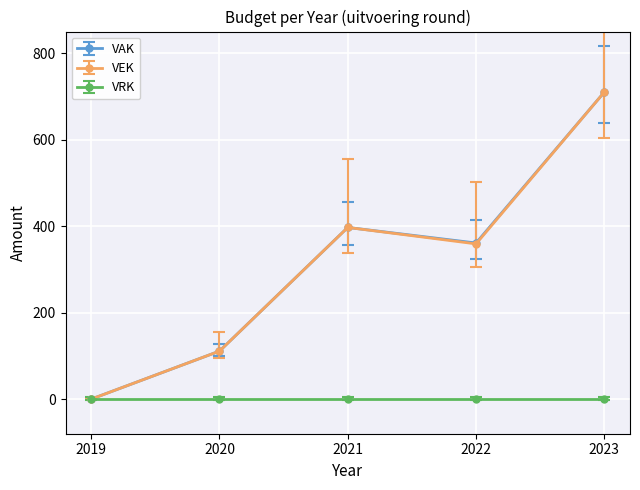

At which category does VAK reach its first local valley?

2022